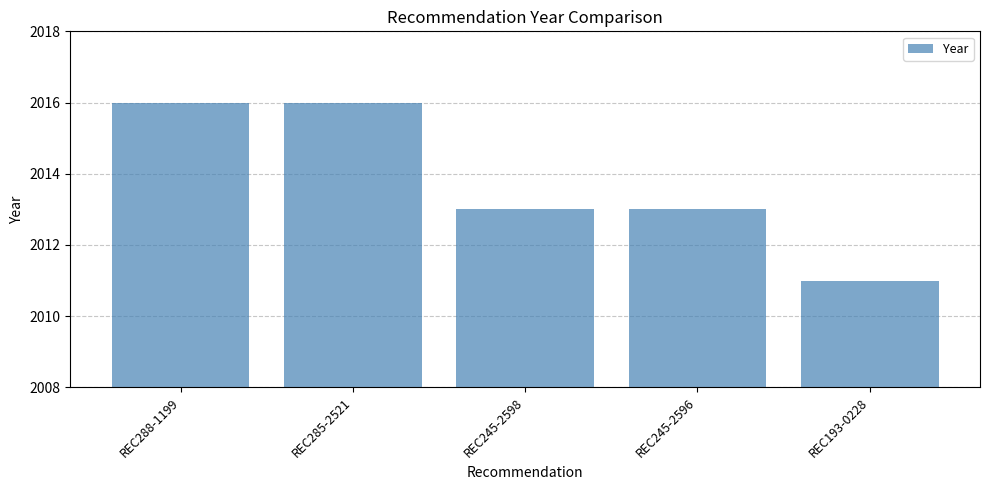

Where does the data first go above 2013?

REC288-1199